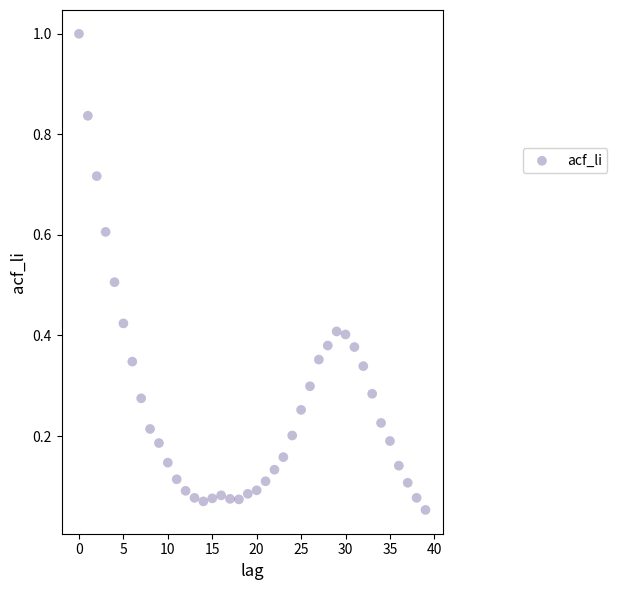

What is the range of Y values (max minus min)?

0.9